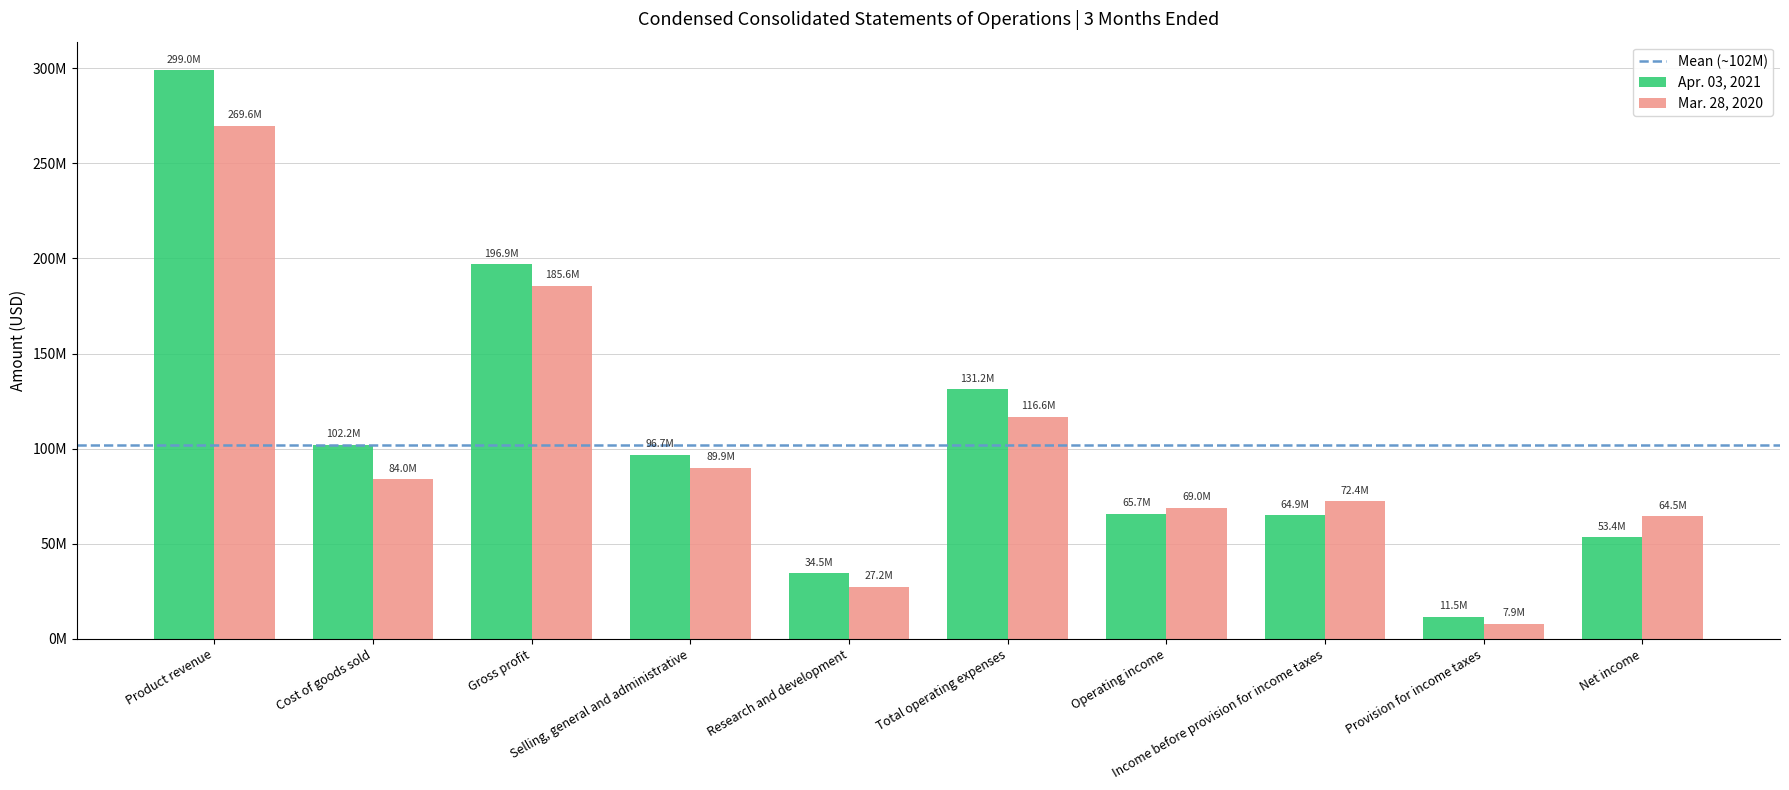

The value of Mar. 28, 2020 at Net income is 16946636. True or false?

False